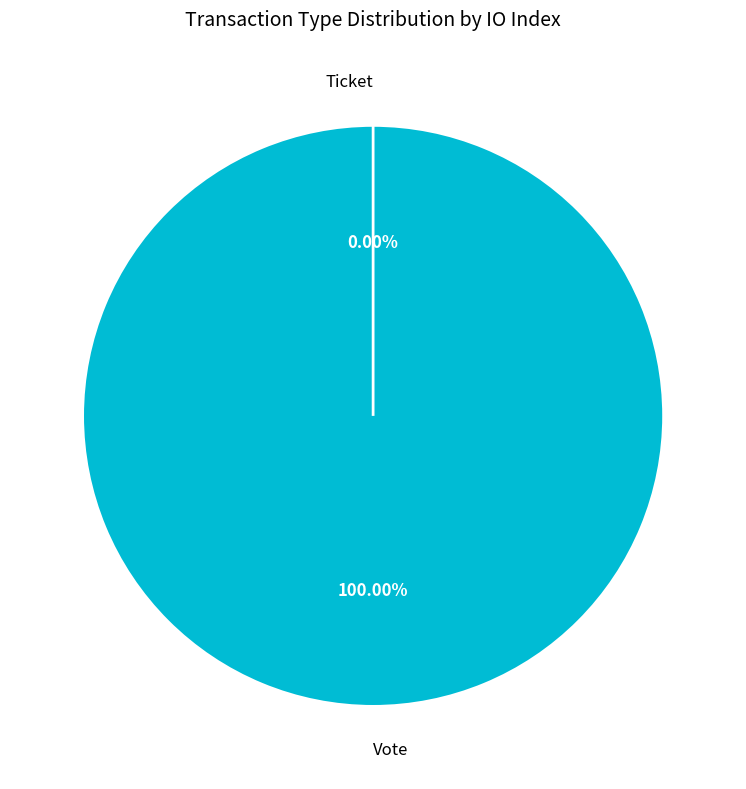

Which slice is the smallest?

Ticket